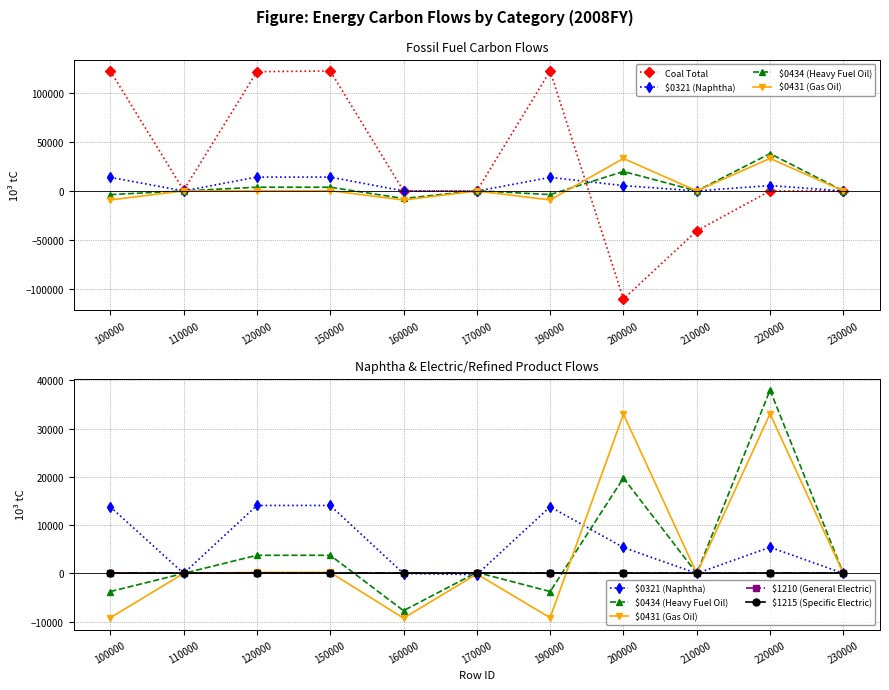

True or false: $0431 (Gas Oil) has a value of 33007.8 at 200000.

True